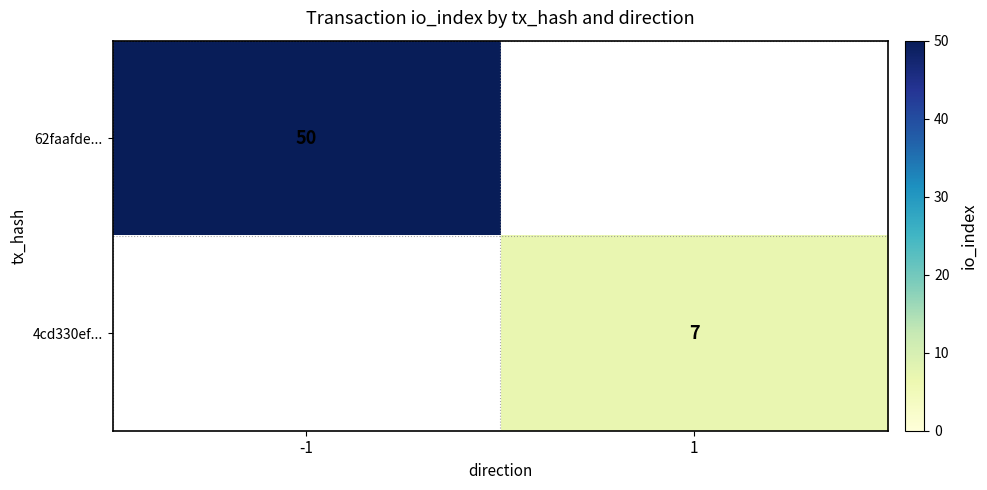

What is the minimum value for 62faafde...?

50.0